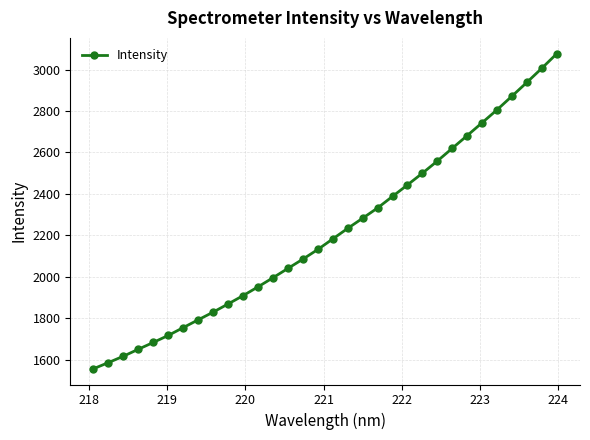

True or false: the data has more than 2 interior local peaks.

False